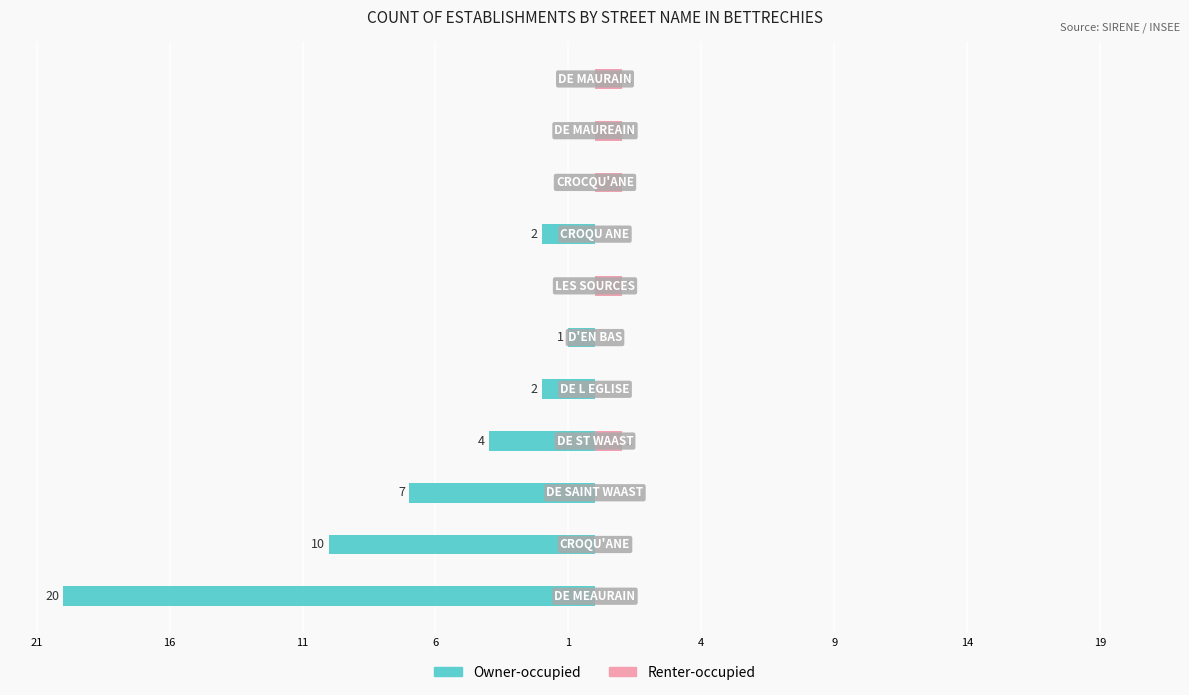

How many values in Owner-occupied are below zero?

7